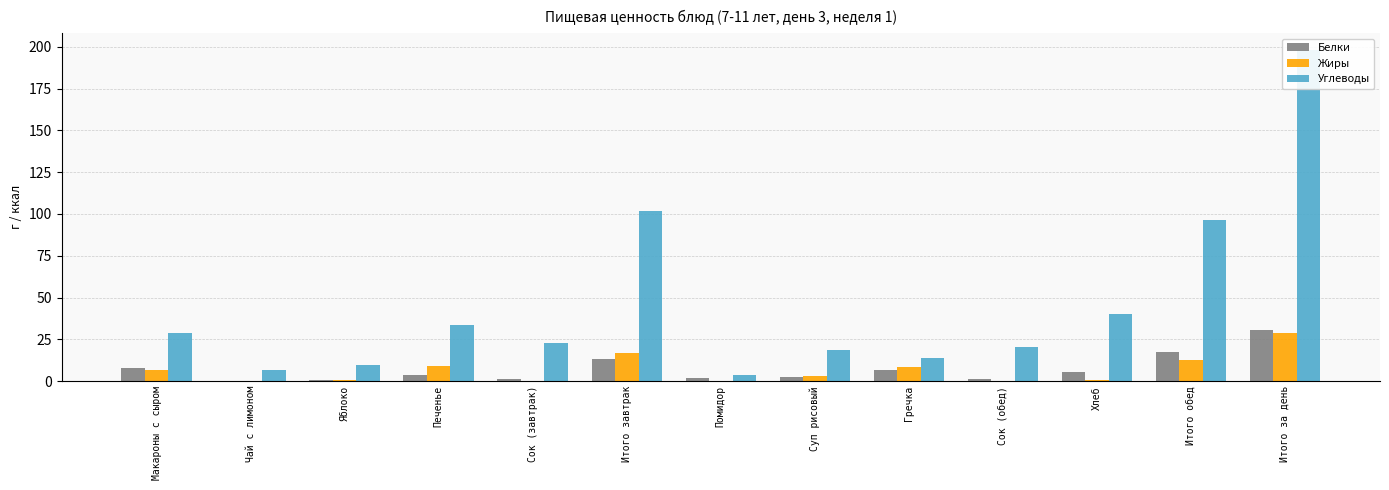

What is the difference between the maximum and second lowest values in the Жиры series?

29.1